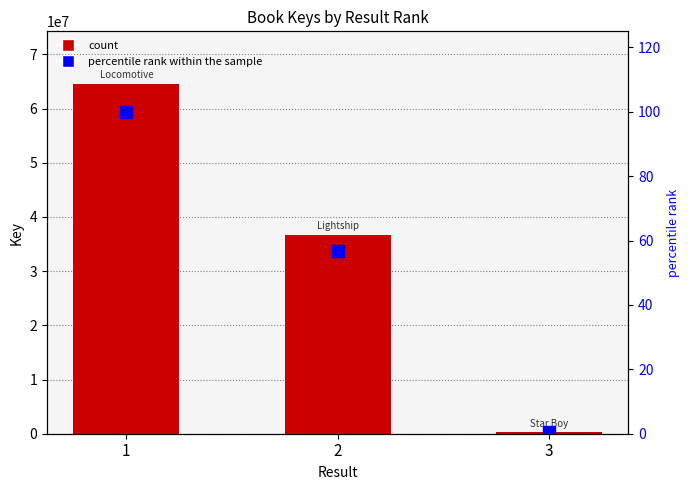

Read the Key value at 3.

313418.0